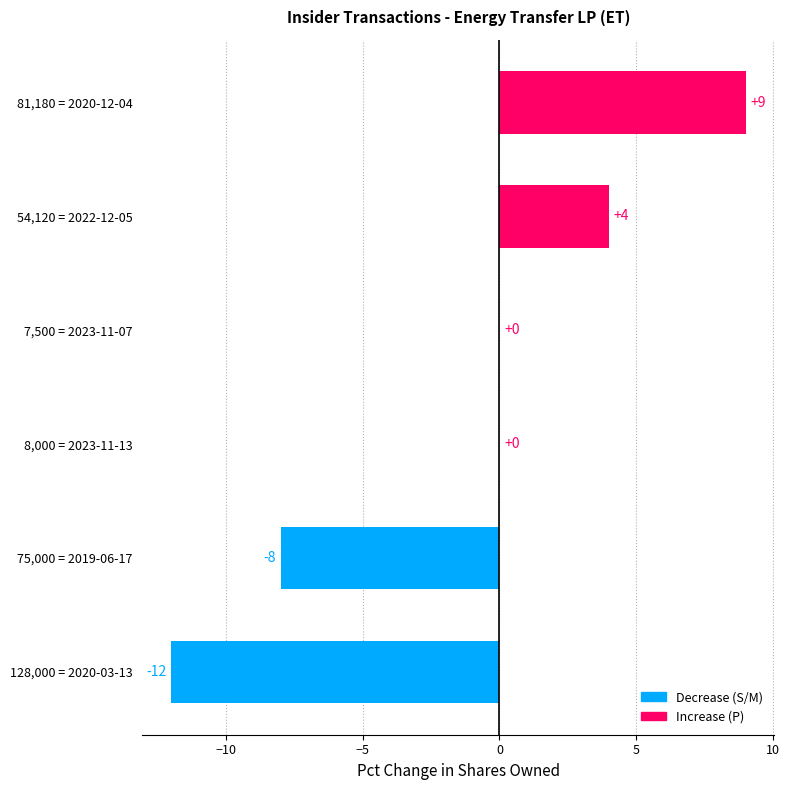

Reading bottom to top, extract all data points from this chart.

128,000 = 2020-03-13=-12	75,000 = 2019-06-17=-8	8,000 = 2023-11-13=0	7,500 = 2023-11-07=0	54,120 = 2022-12-05=4	81,180 = 2020-12-04=9